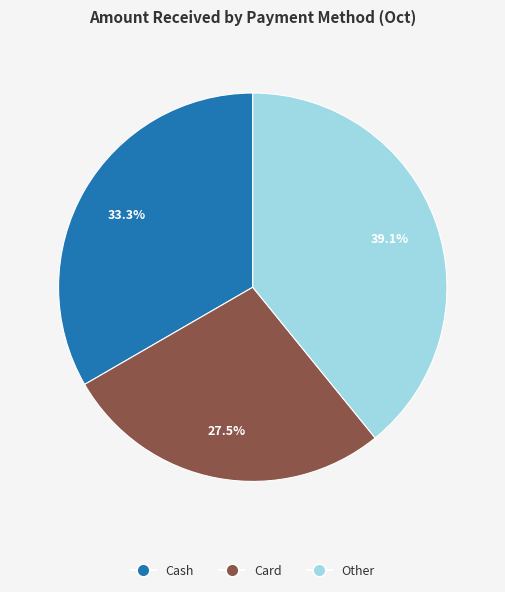

Is there a majority slice in this chart?

No